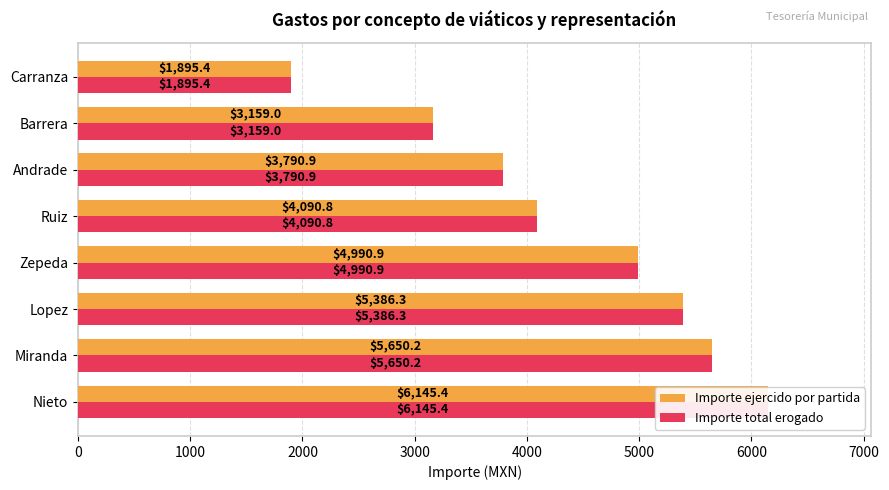

Does the chart contain stacked bars?

No